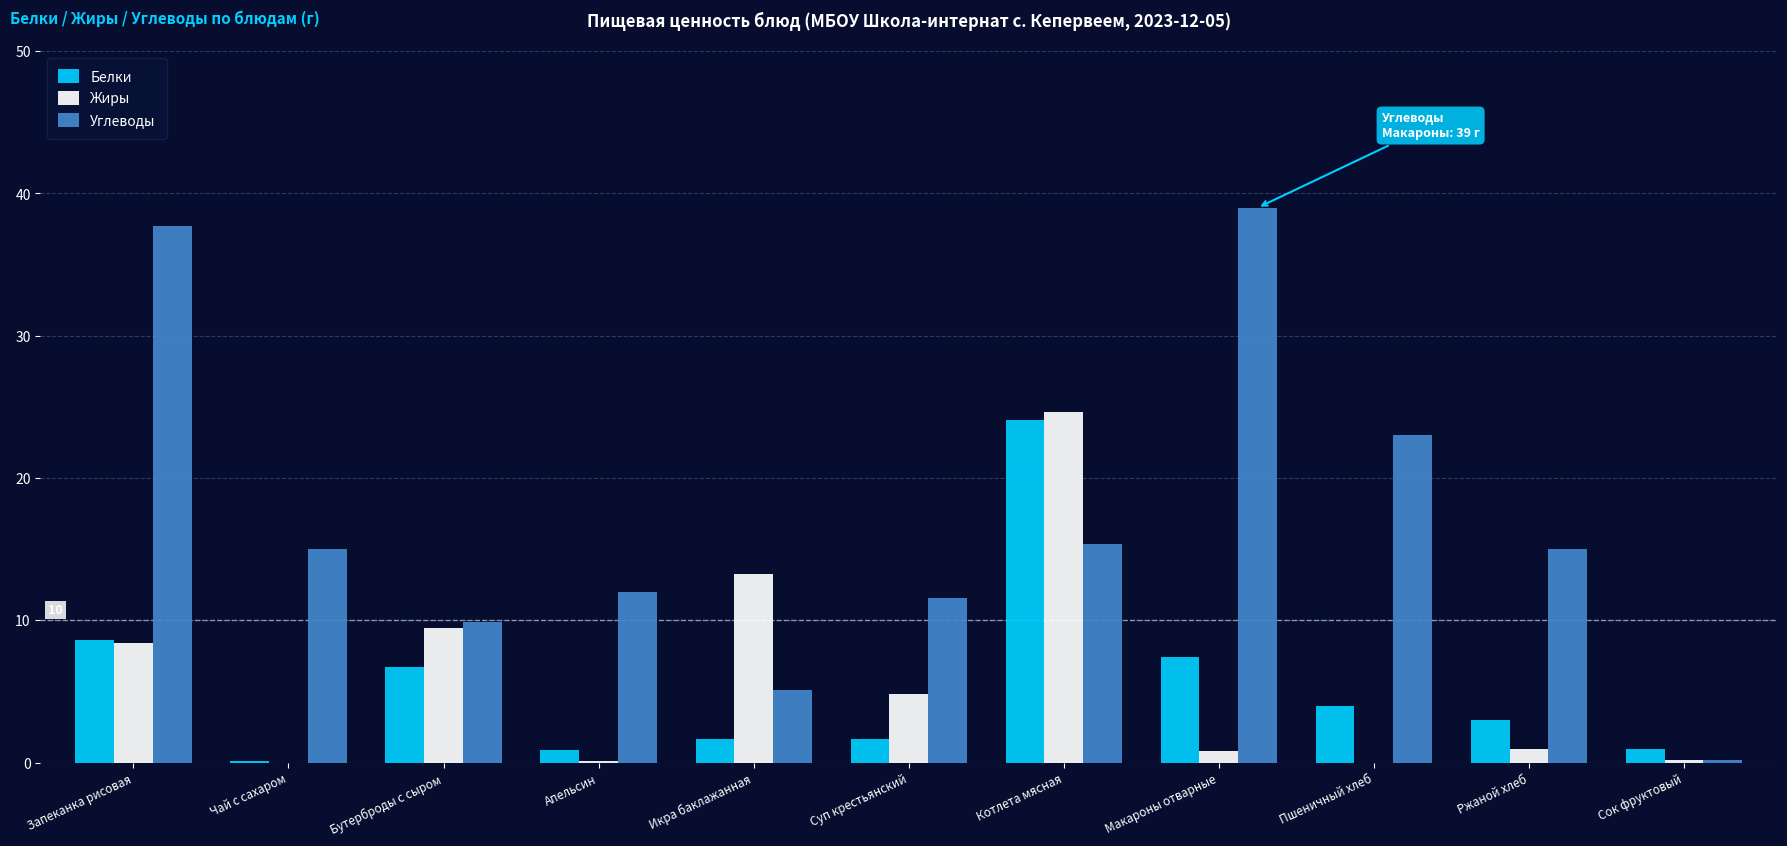

What is the sum of all Жиры values?

62.7